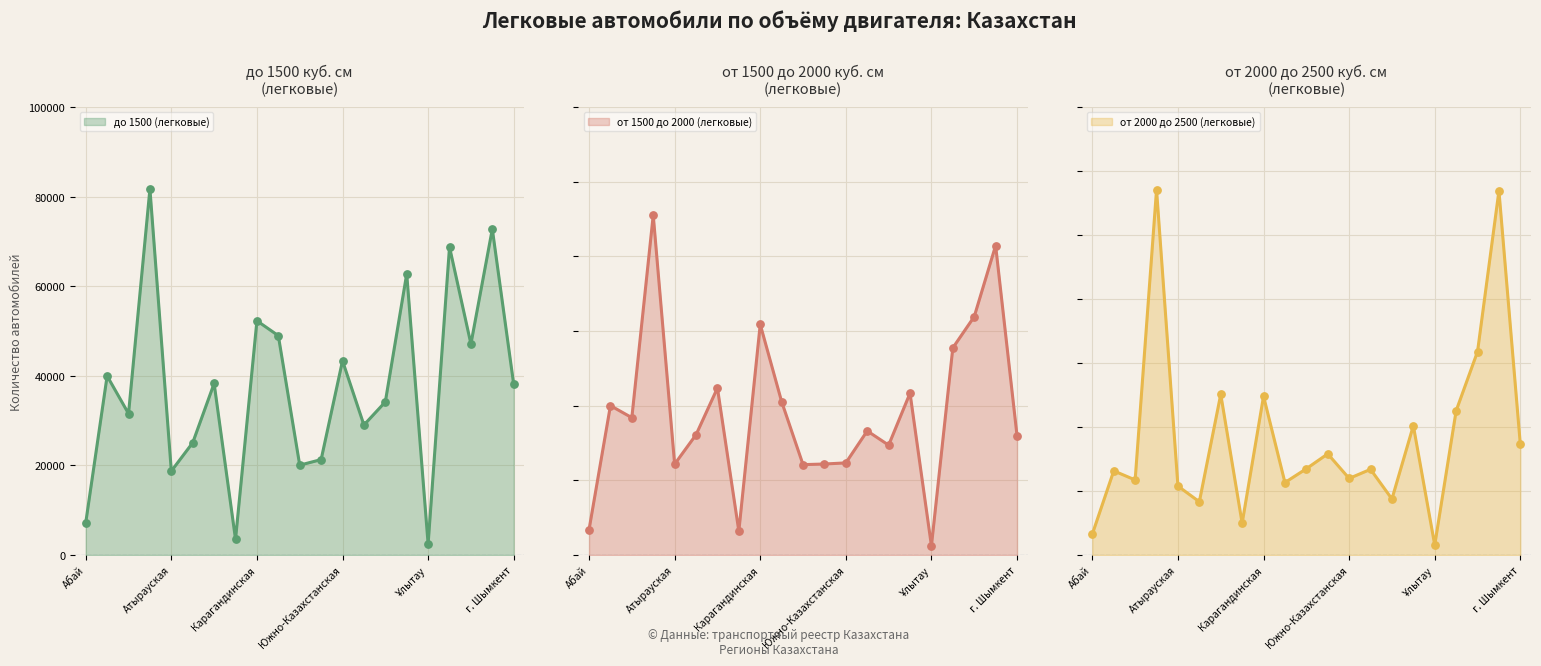

Which series has the largest total across all categories?

от 1500 до 2000 (легковые)